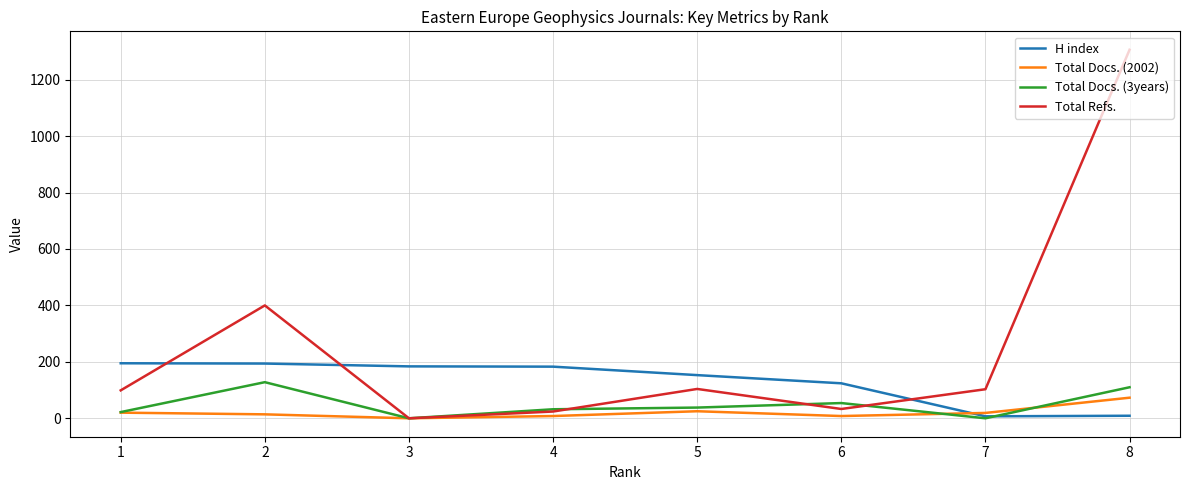

Which series has the largest total across all categories?

Total Refs.